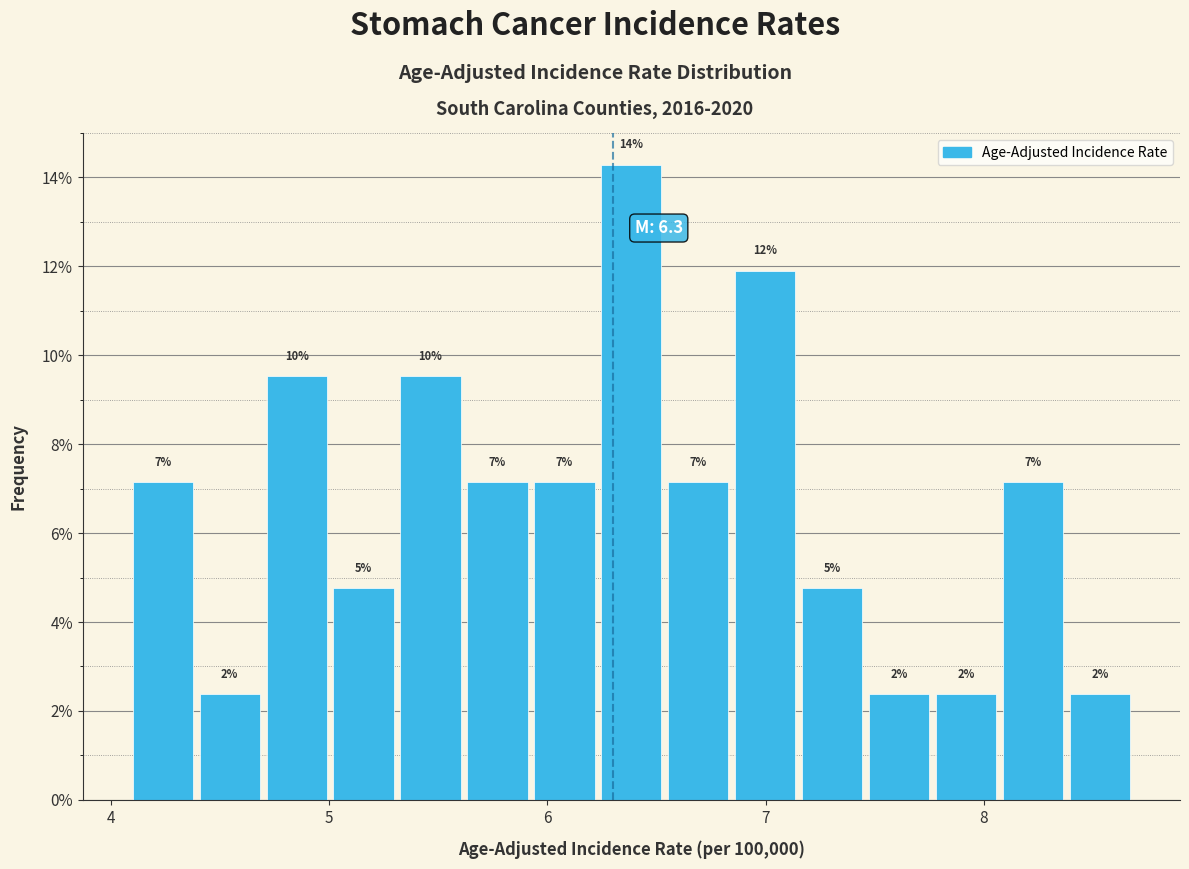

Around what value on the x-axis is the tallest bar? Give the approximate position of its centre, as read against the axis.

6.4